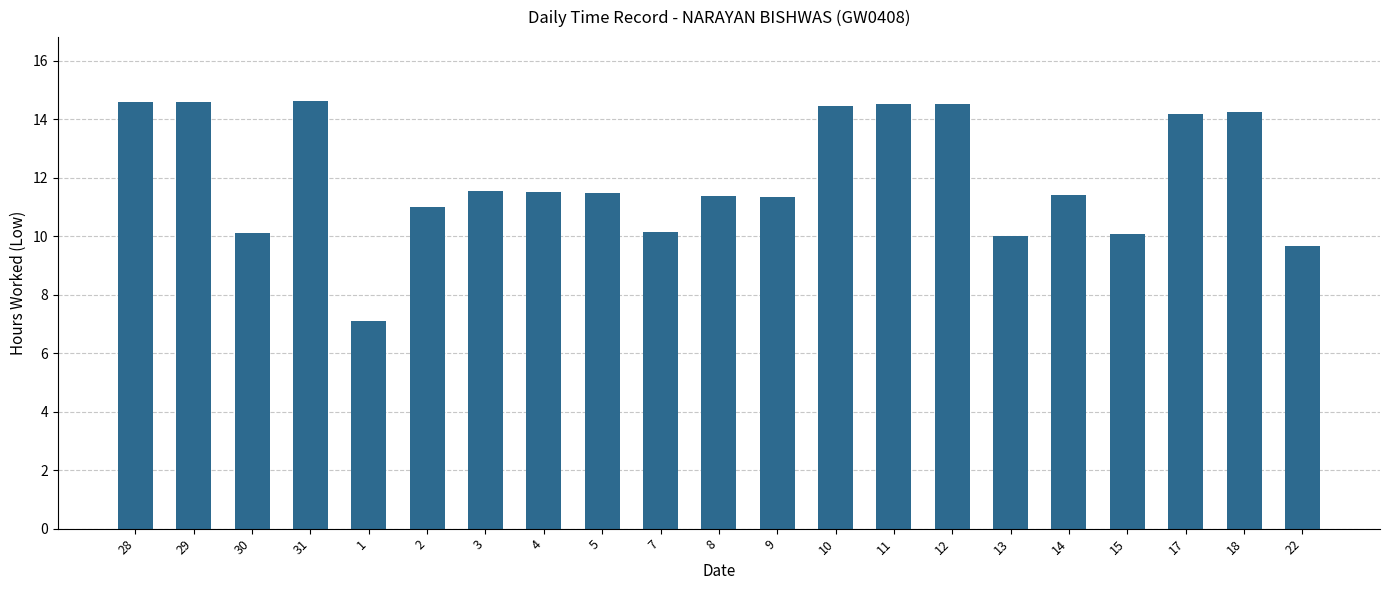

The value at 28 is 24.2. True or false?

False